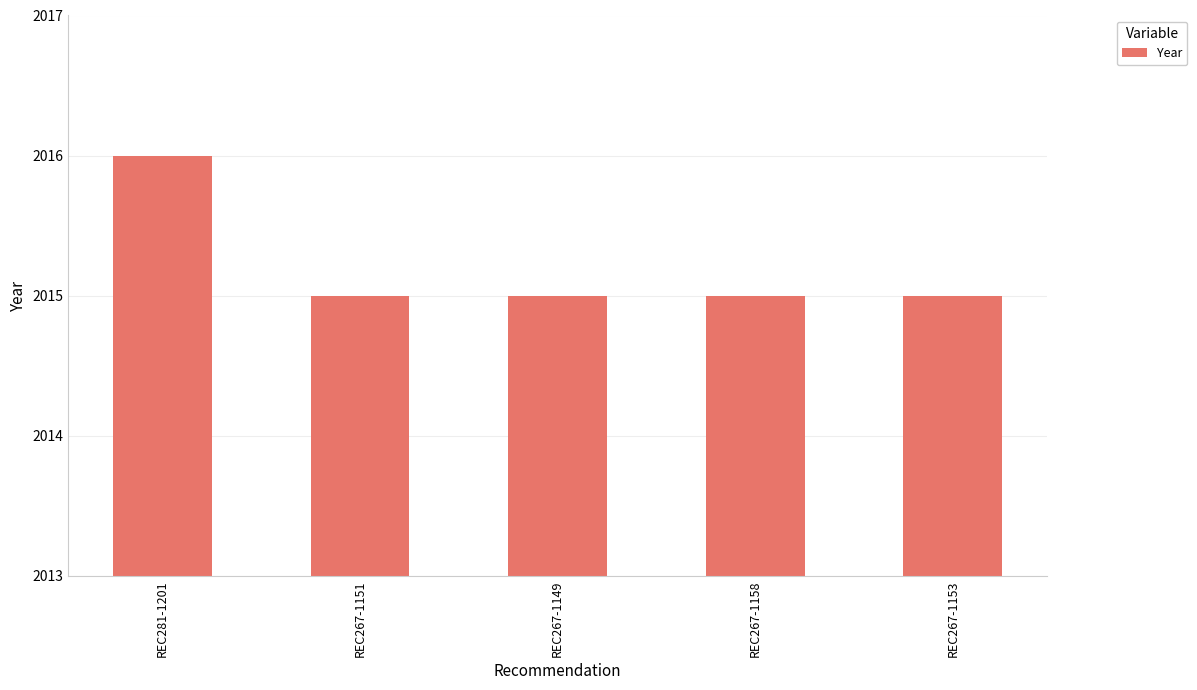

Reading right to left, list all the values displayed in this chart.

2015	2015	2015	2015	2016